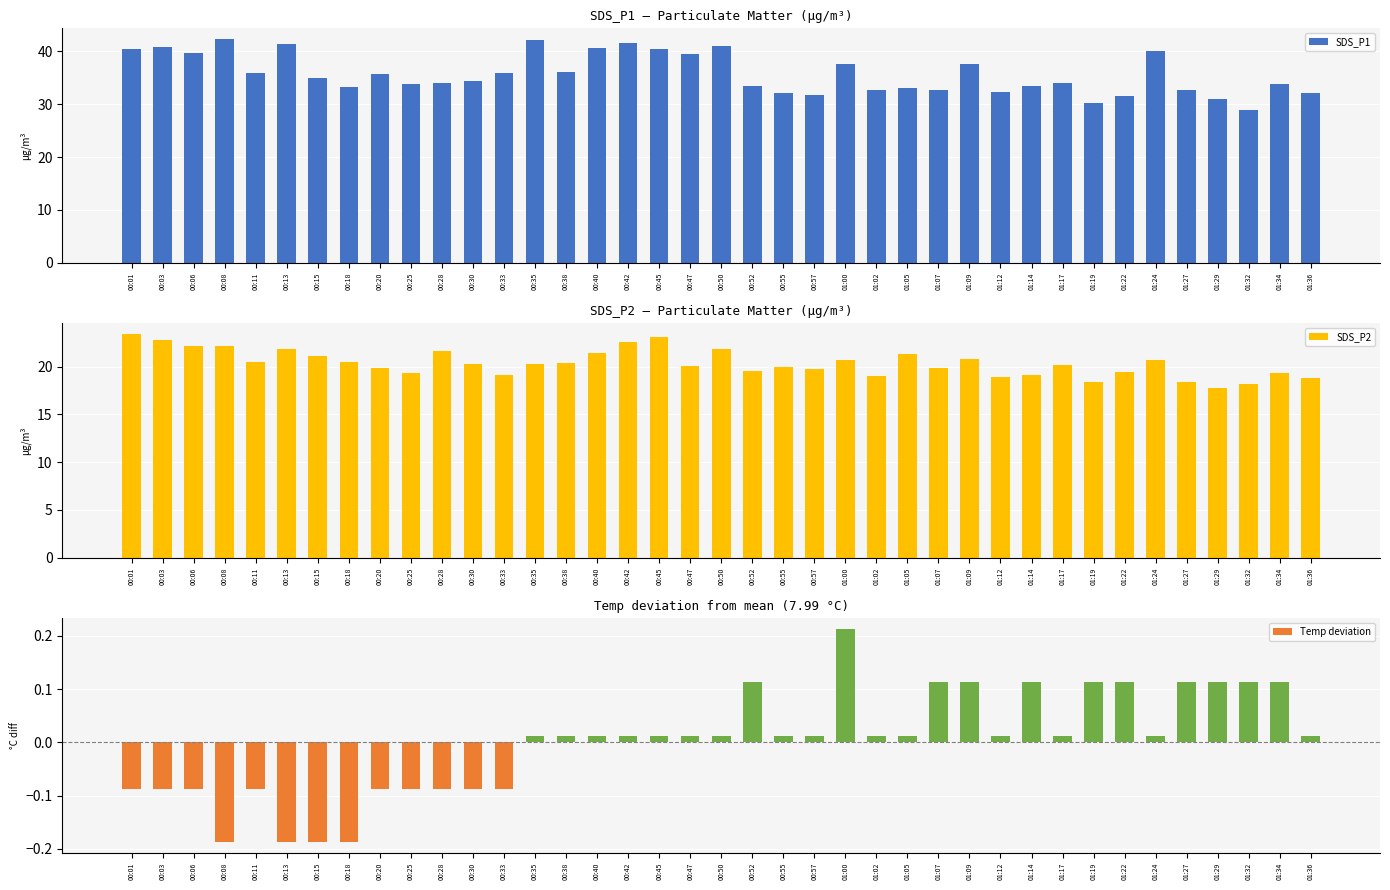

What is the label of the 24th bar from the right?

00:40